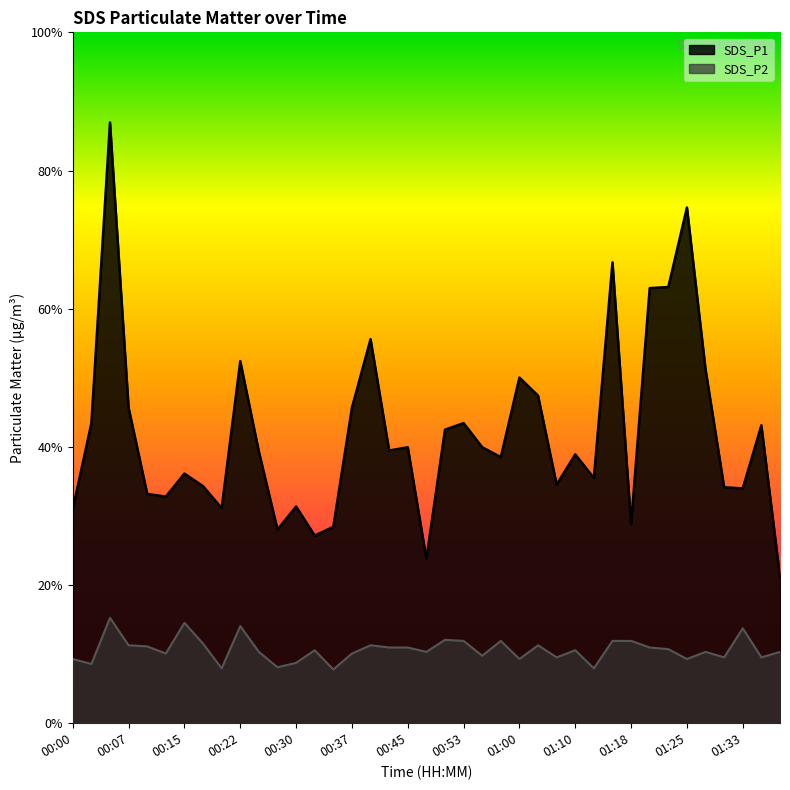

List the labels in order of SDS_P2 value, largest first.

00:05, 00:15, 00:22, 01:33, 00:50, 00:53, 00:58, 01:15, 01:18, 00:17, 00:07, 00:40, 01:03, 00:10, 00:42, 00:45, 01:20, 01:23, 00:32, 01:10, 00:25, 00:48, 01:28, 01:38, 00:12, 00:37, 00:55, 01:05, 01:30, 01:35, 00:00, 01:00, 01:25, 00:30, 00:02, 00:27, 00:20, 01:13, 00:35